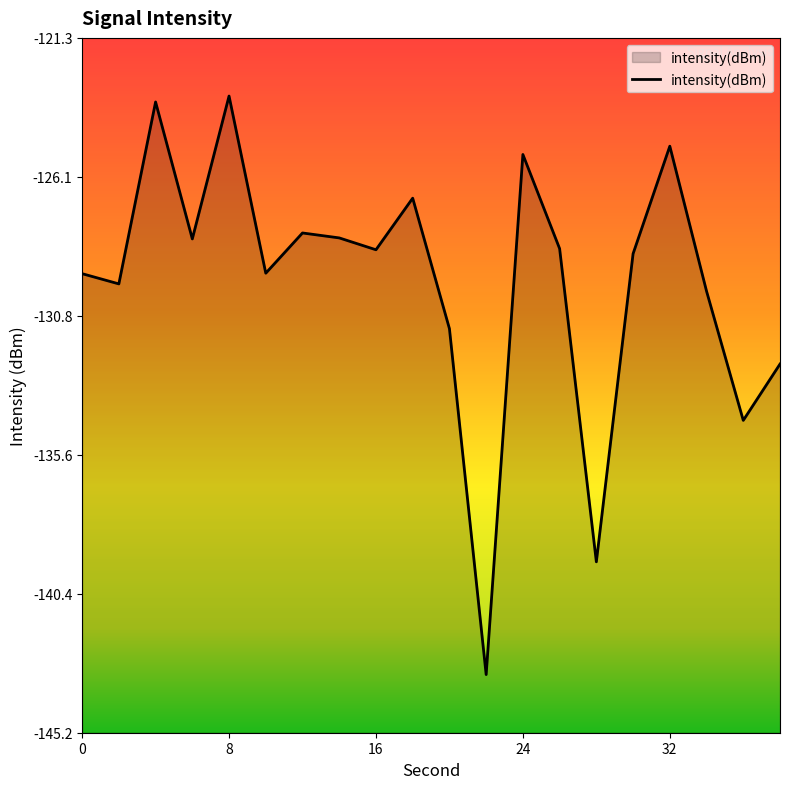

Where is the first local maximum?

4